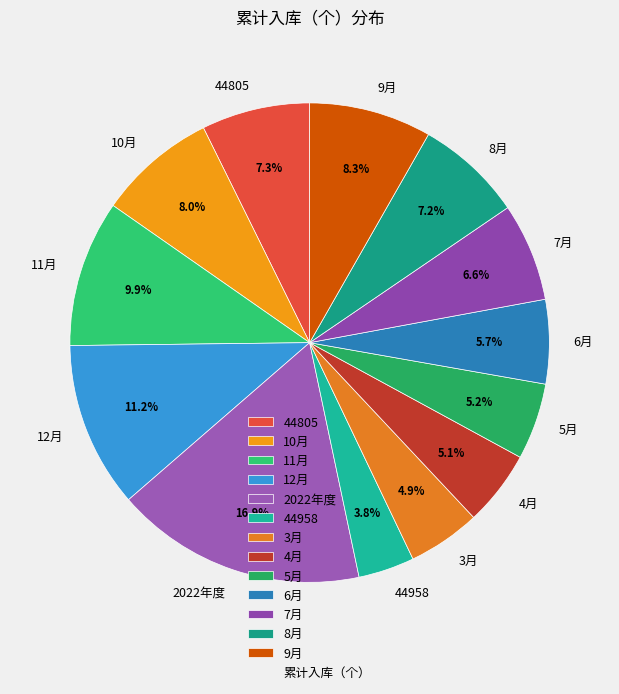

Which category has the biggest portion of the pie?

2022年度